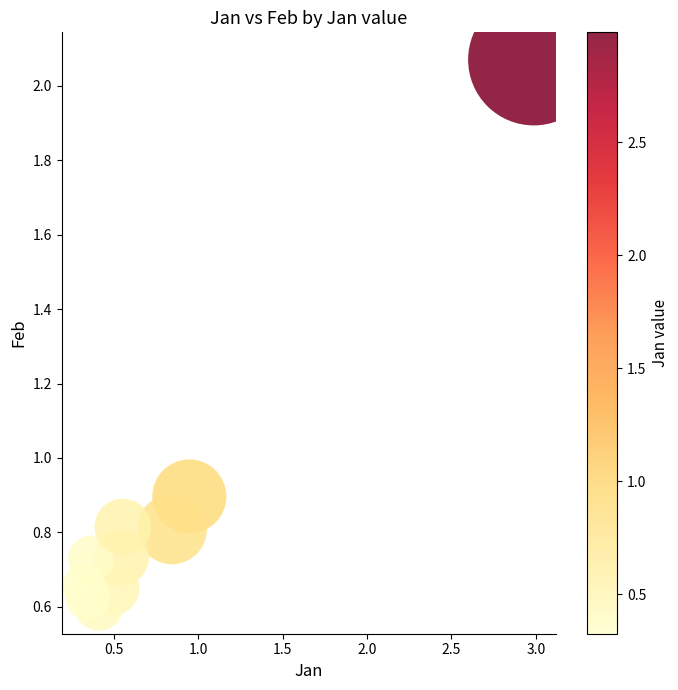

What is the range of Y values (max minus min)?

1.5